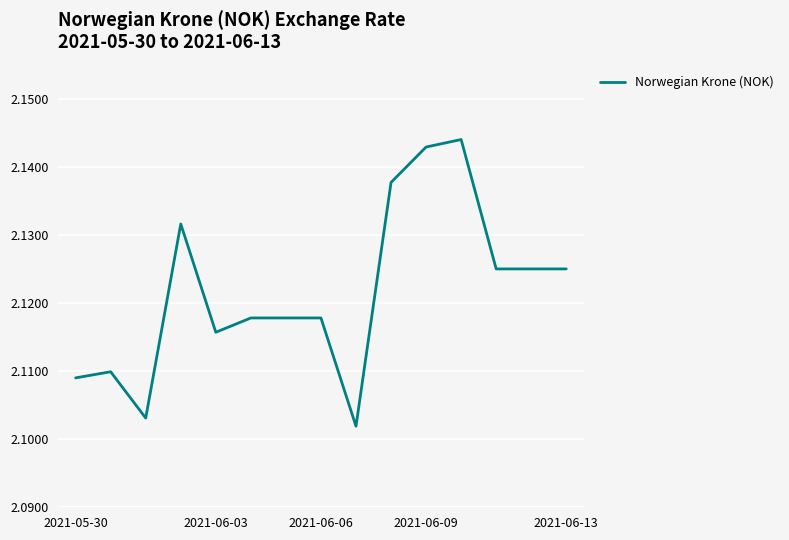

Is this an area chart (filled region under the line)?

No